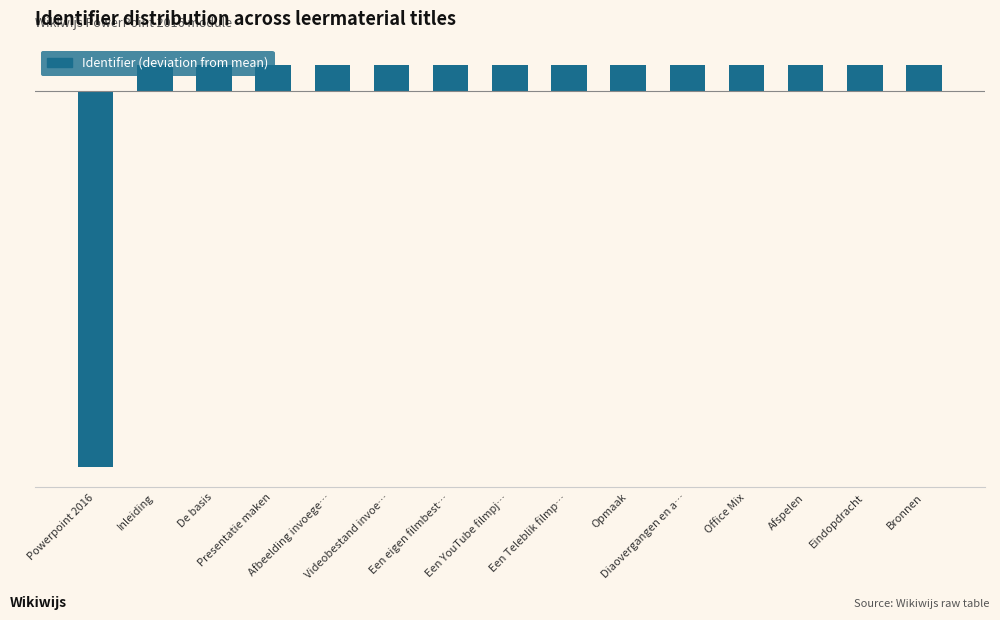

Where does the data first go above 239245?

Een YouTube filmpj…